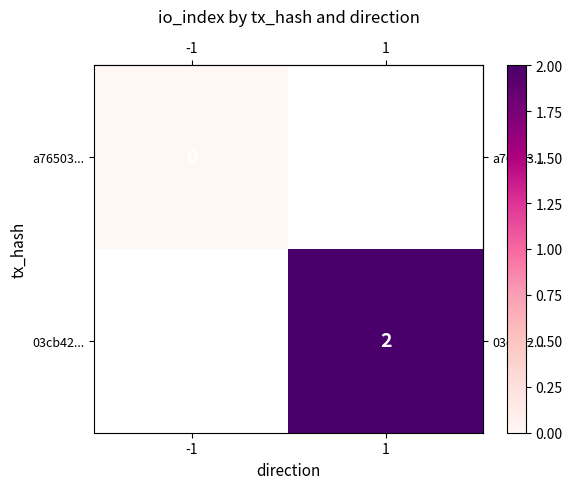

Rank the series by their maximum value, from lowest to highest.

row_0, row_1